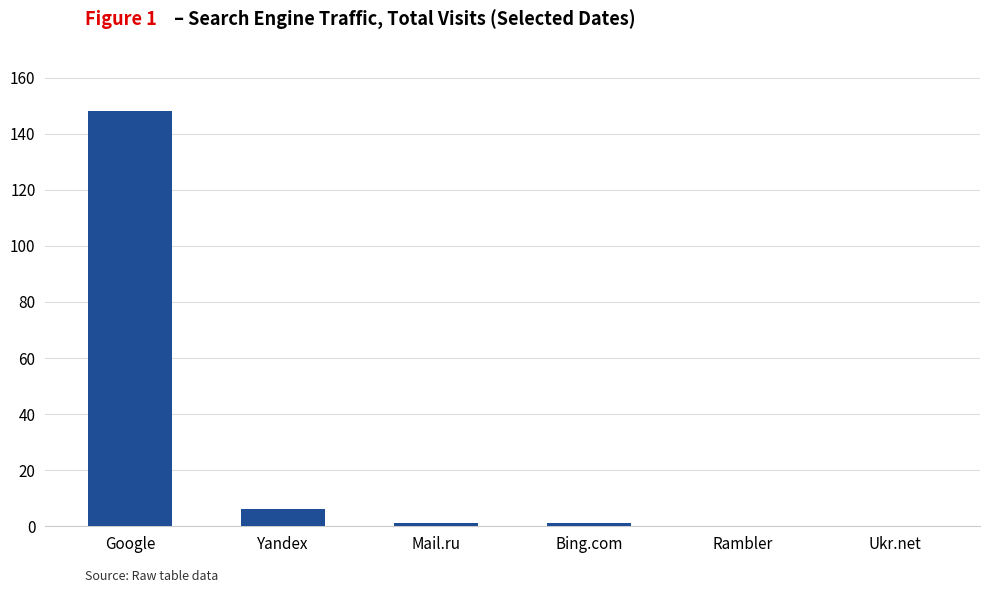

The chart shows a value of 0 at Rambler. True or false?

True